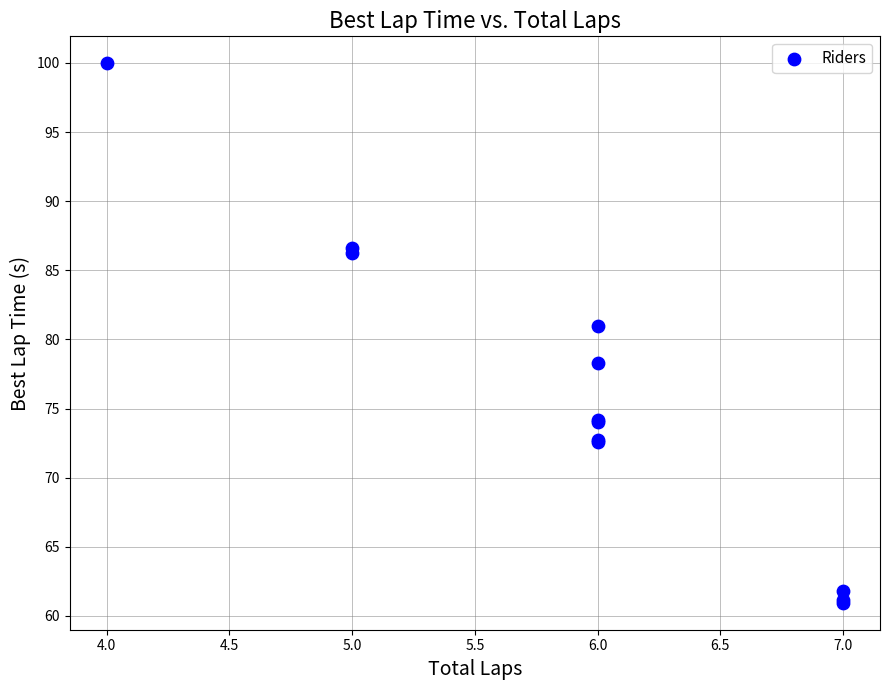

What Y value in the scatter plot is closest to 80?

80.9